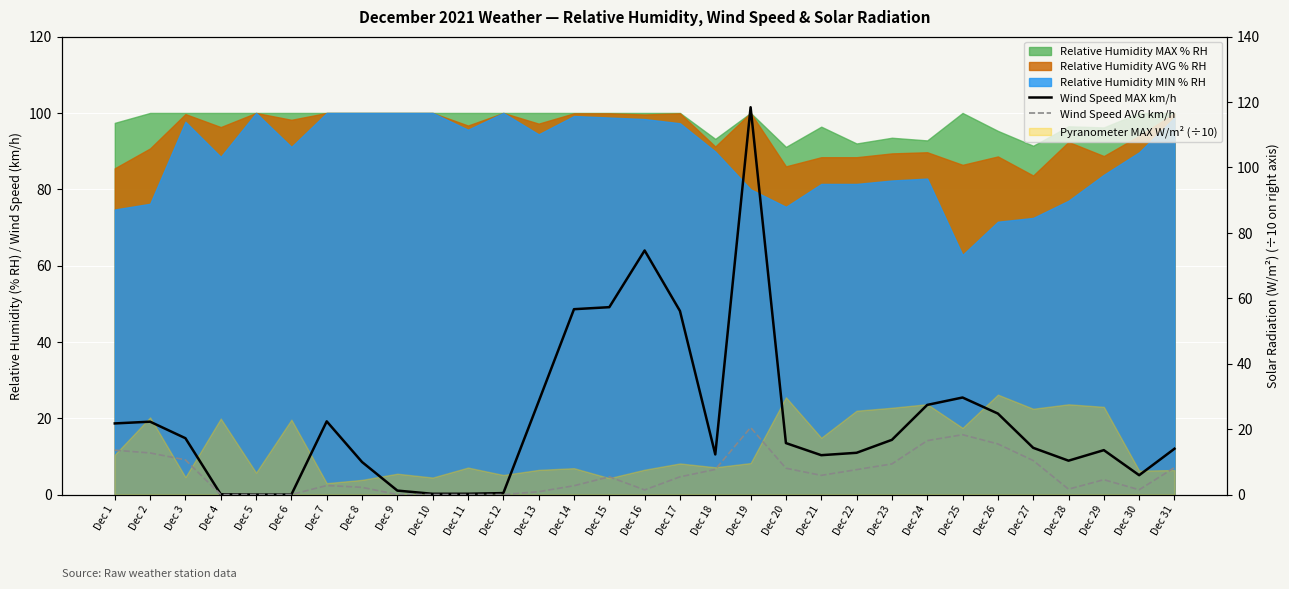

The Wind Speed MAX km/h series shows 9.3 at Dec 3. True or false?

False